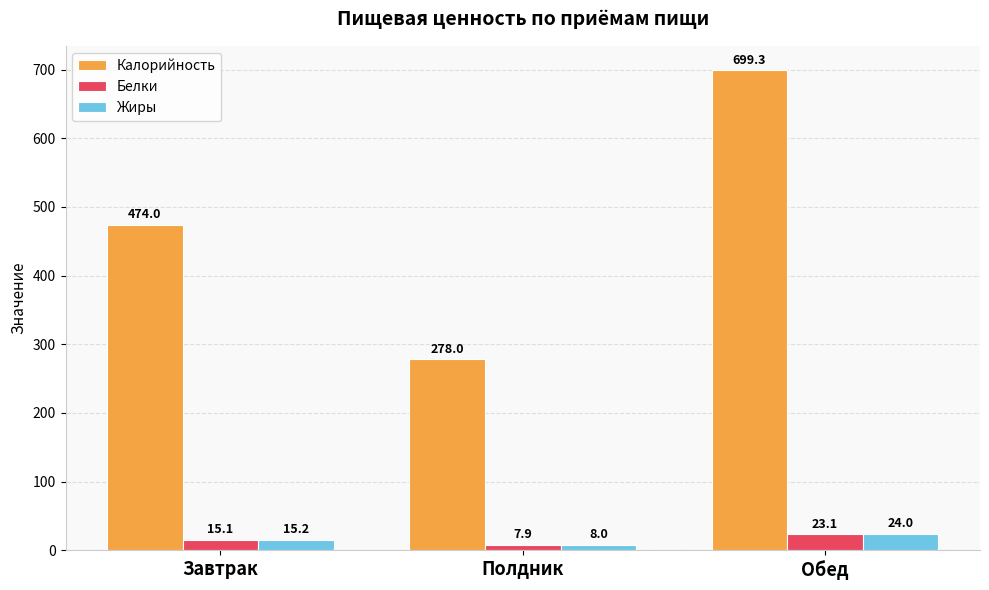

Which series changed the most between Полдник and Обед?

Калорийность